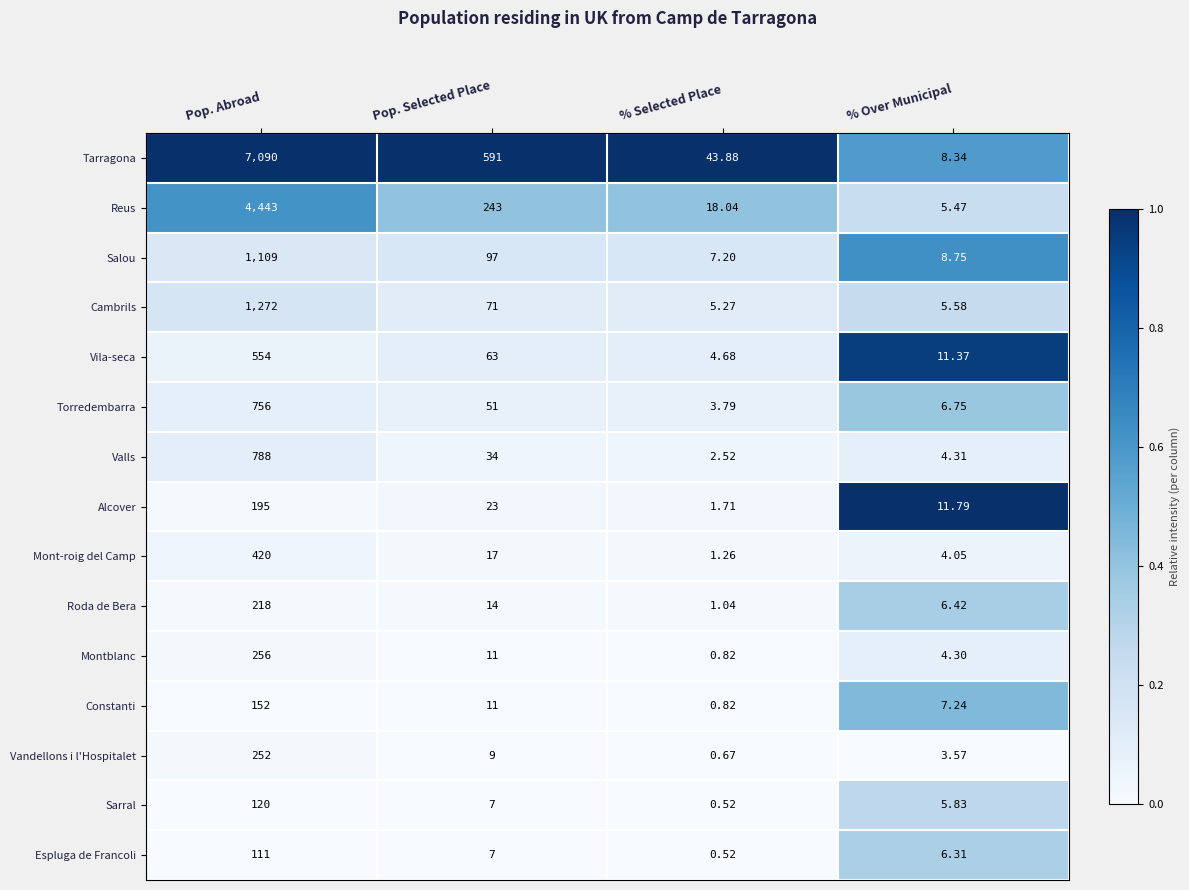

At which category is the sum across all series the highest?

Pop. Abroad